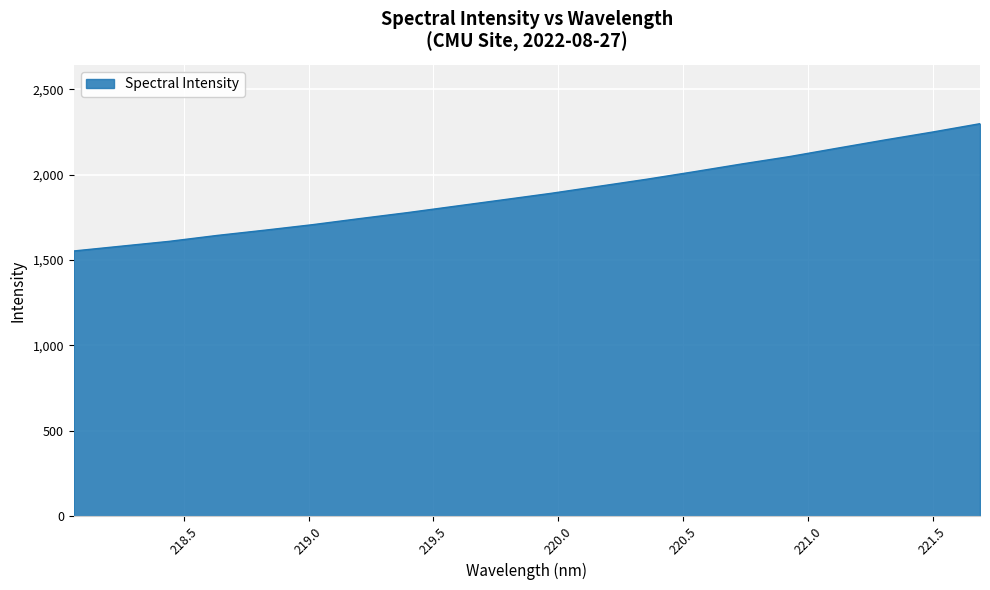

Reading right to left, what are all the values shown in this chart?

2299.0	2249.8	2203.5	2155.2	2106.1	2063.0	2017.4	1973.2	1932.0	1890.9	1853.2	1815.8	1778.2	1743.3	1707.2	1675.0	1644.2	1609.7	1581.6	1553.3